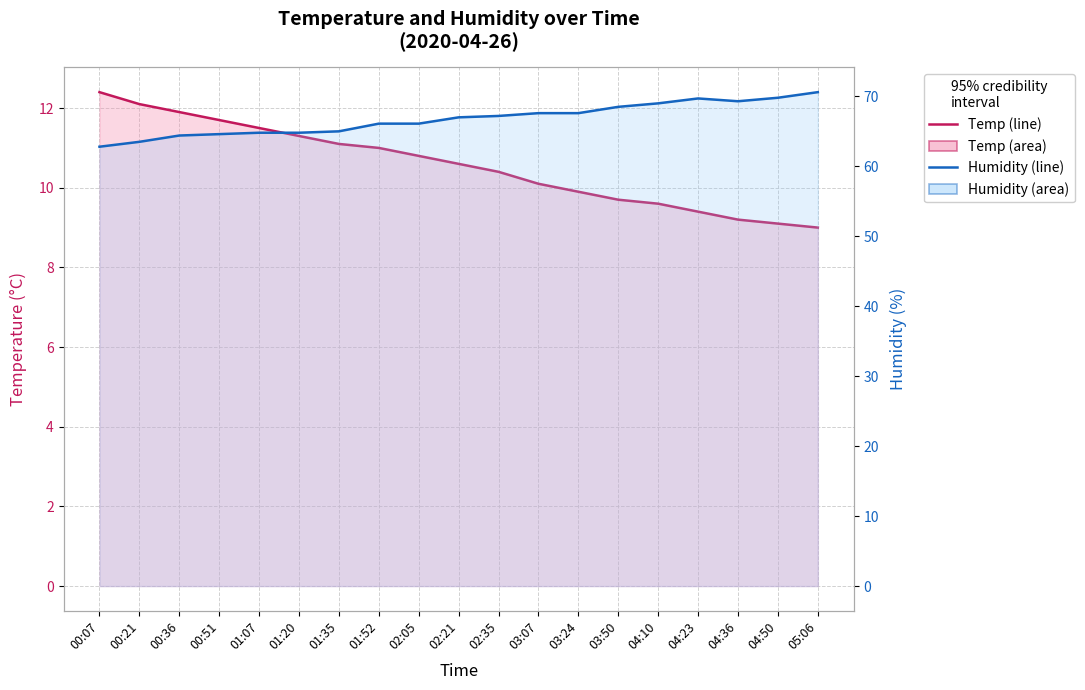

What is the sum of the Humidity values at 02:21 and 04:10?

136.0